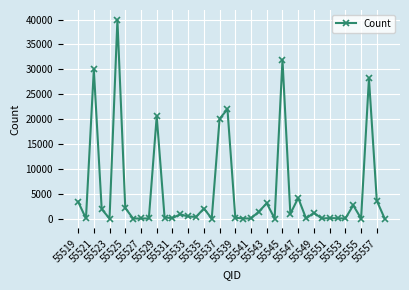

How many data points are less than 412?

20